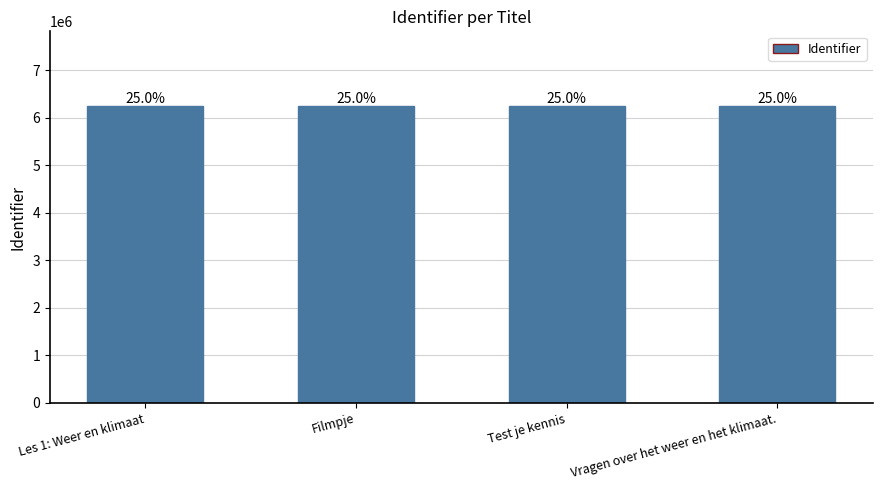

Which has a higher value, Les 1: Weer en klimaat or Filmpje?

Filmpje